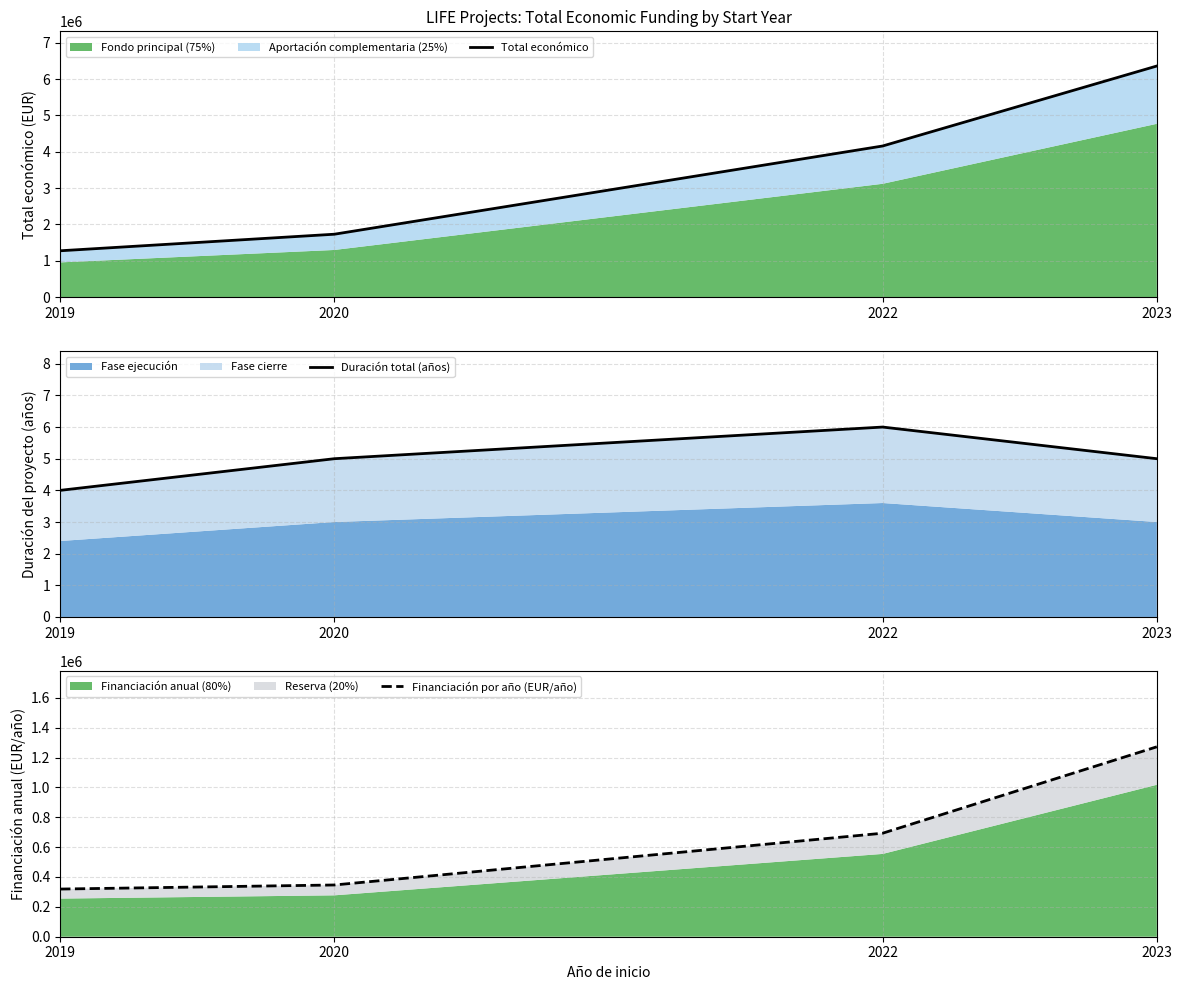

Reading left to right, what are all the values shown in this chart?

Total económico: 1276642.0	1732084.0	4158222.0	6357762.0
Duración total (años): 4.0	5.0	6.0	5.0
Financiación por año (EUR/año): 319160.5	346416.8	693037.0	1271552.4